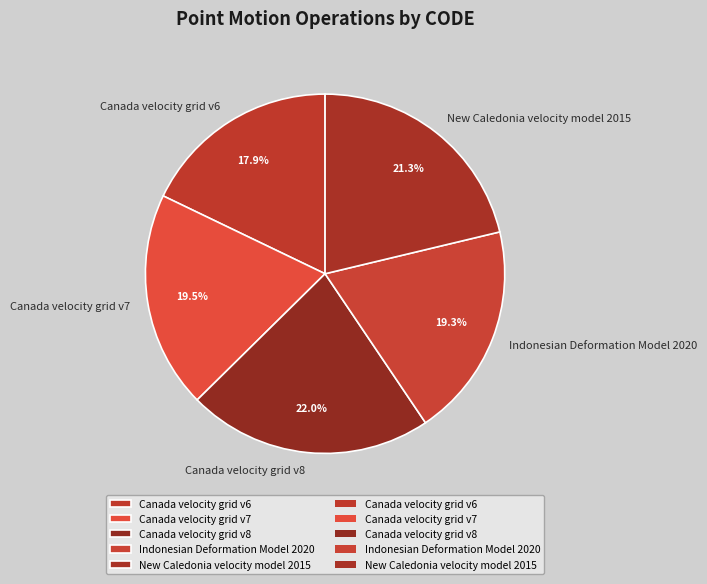

To the nearest percent, what is the difference between the Canada velocity grid v6 and New Caledonia velocity model 2015 slice percentages?

3%